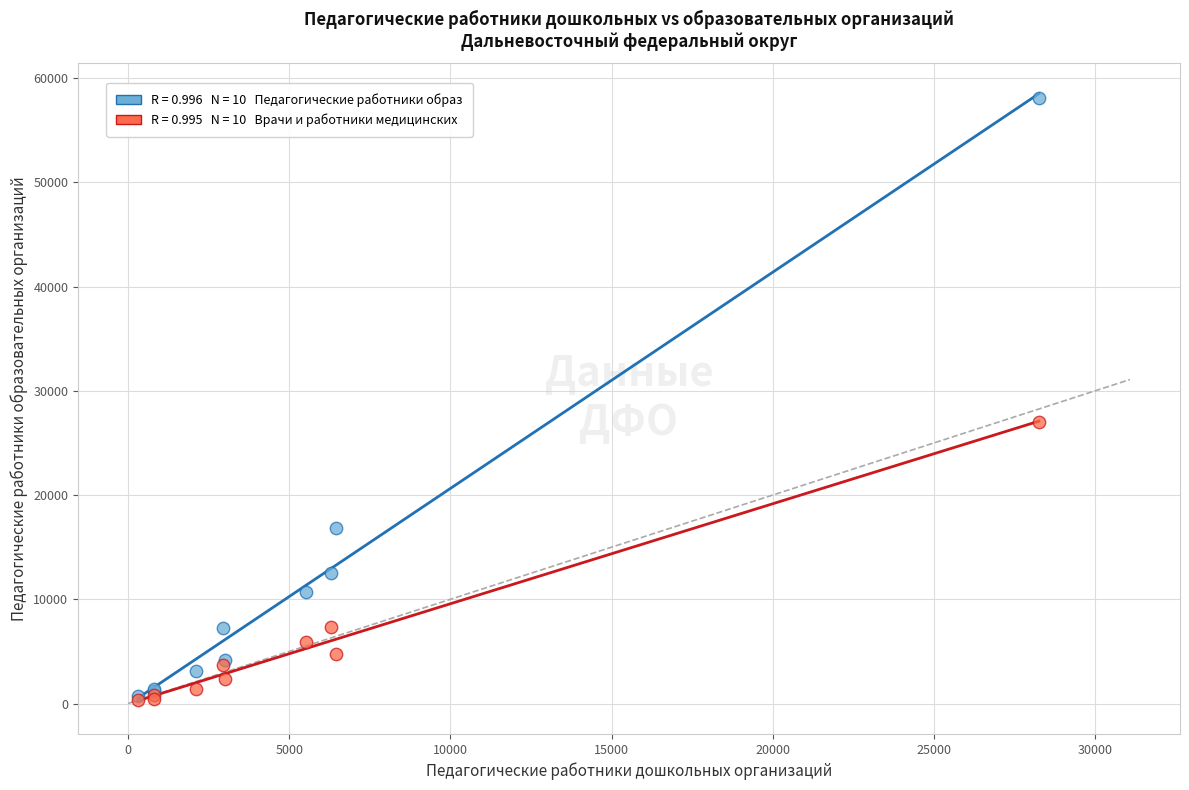

Across all series, what Y value is closest to 29202?

26999.3